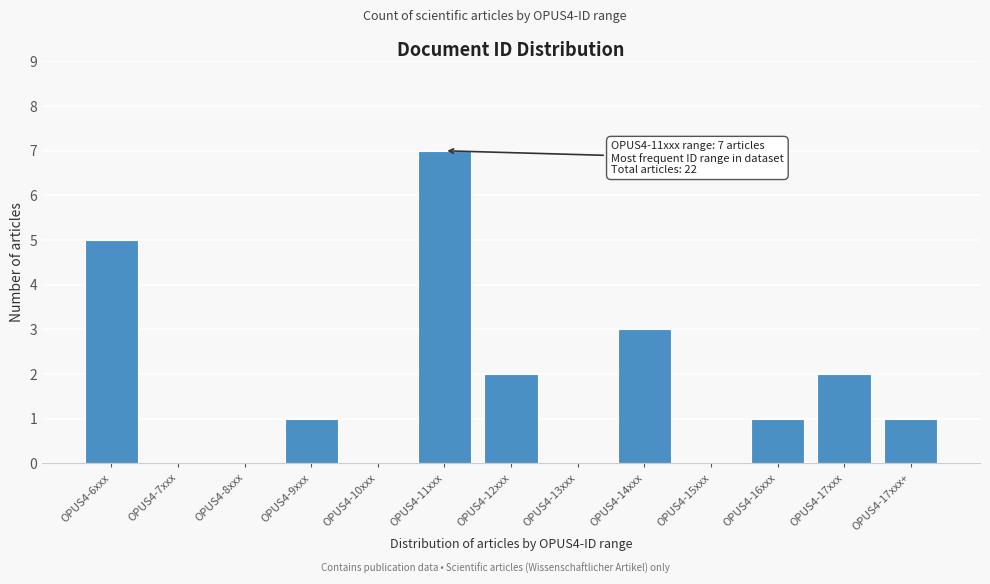

Reading left to right, list all the values displayed in this chart.

OPUS4-6xxx=5	OPUS4-7xxx=0	OPUS4-8xxx=0	OPUS4-9xxx=1	OPUS4-10xxx=0	OPUS4-11xxx=7	OPUS4-12xxx=2	OPUS4-13xxx=0	OPUS4-14xxx=3	OPUS4-15xxx=0	OPUS4-16xxx=1	OPUS4-17xxx=2	OPUS4-17xxx+=1